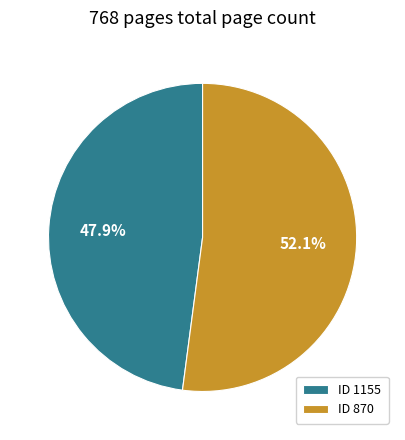

Which has a higher value, ID 1155 or ID 870?

ID 870